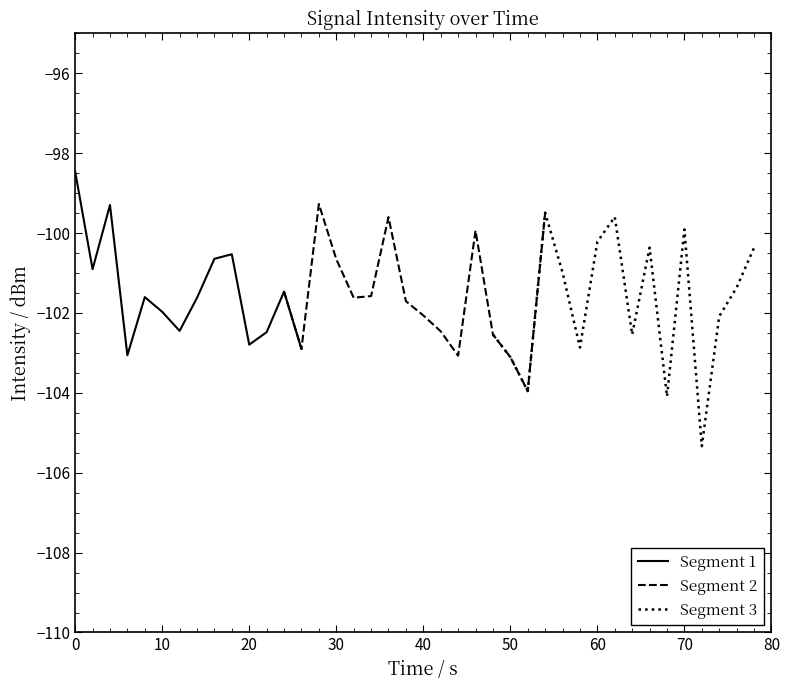

Count the number of categories in the chart.

40